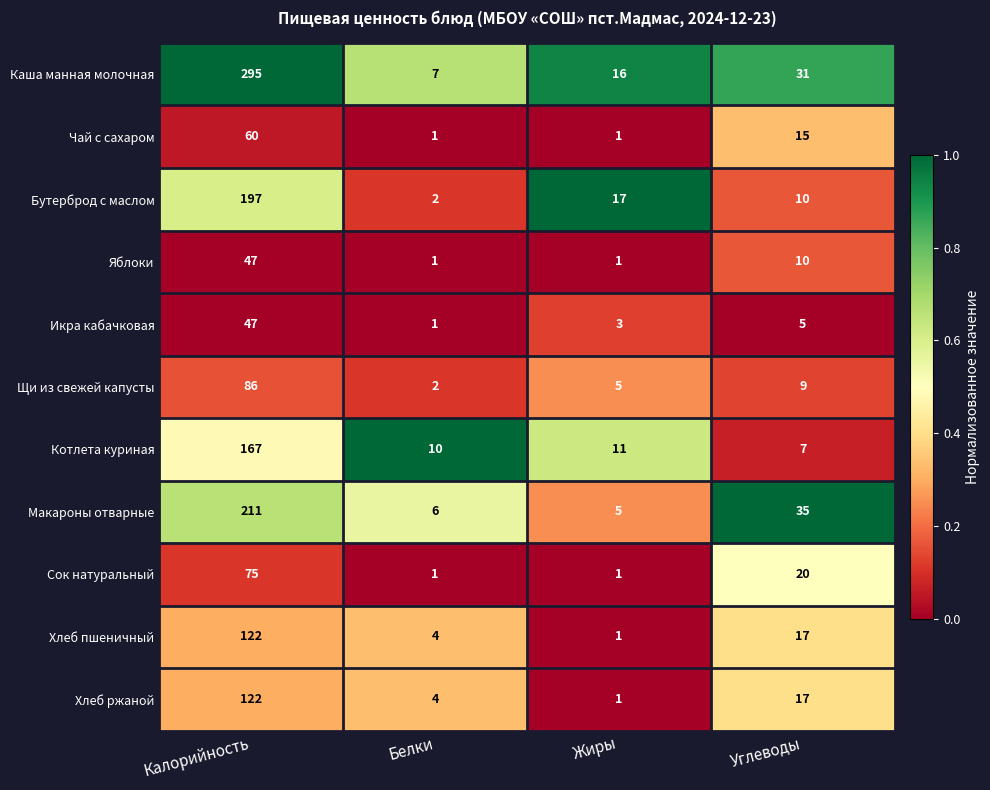

Is it true that Бутерброд с маслом equals 2 at Белки?

True